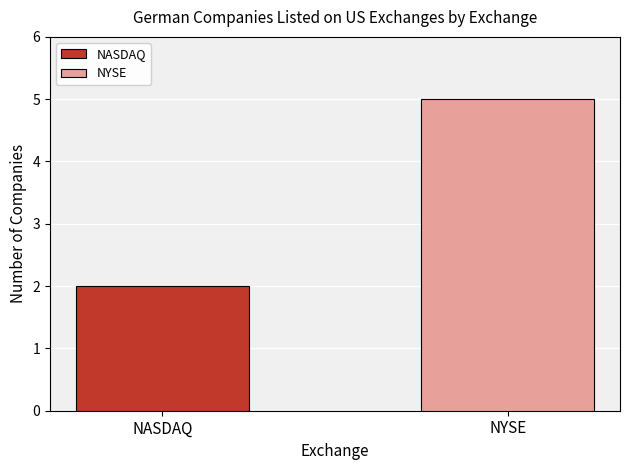

List the series in order of their overall mean, lowest first.

NASDAQ, NYSE